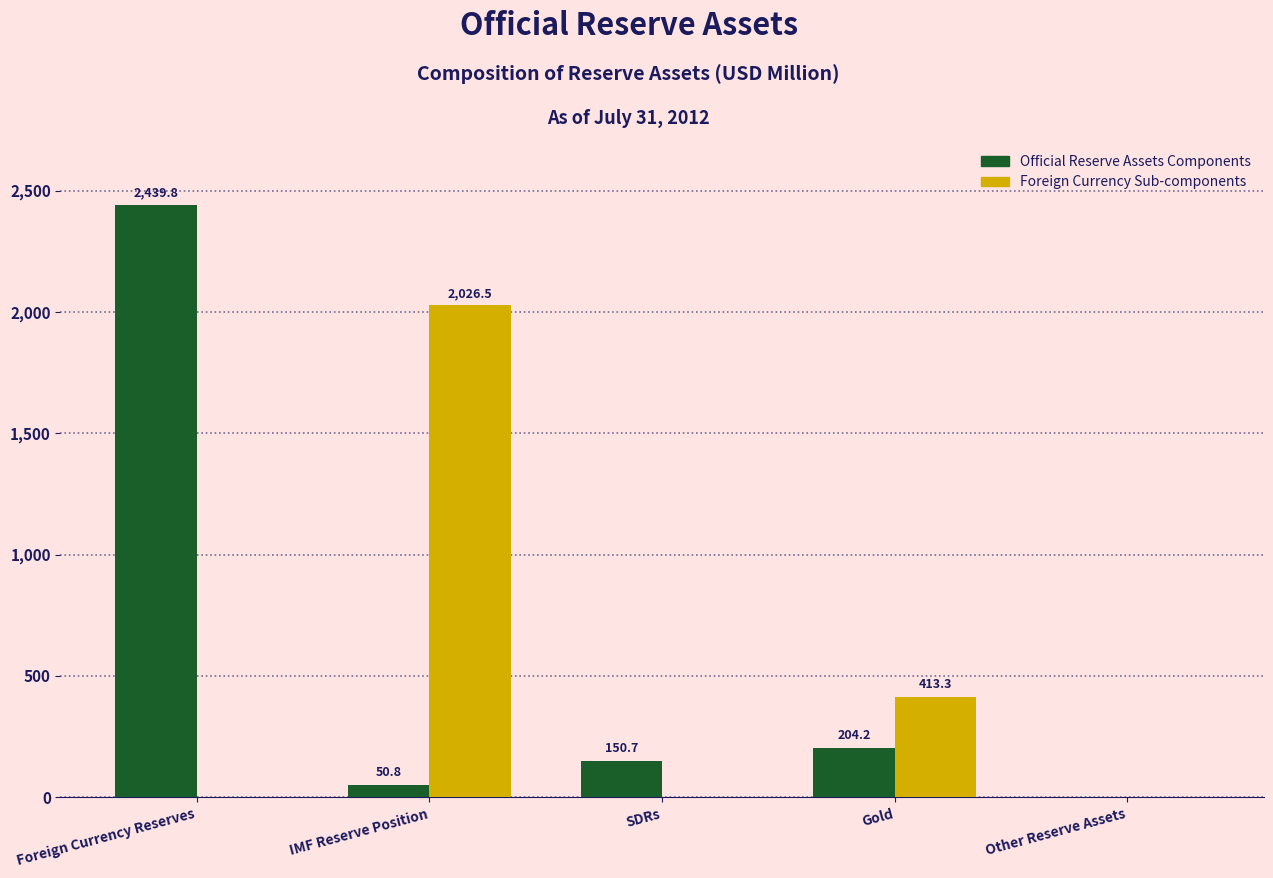

Reading left to right, what are all the values shown in this chart?

Official Reserve Assets Components: Foreign Currency Reserves=2439.8	IMF Reserve Position=50.8	SDRs=150.7	Gold=204.2	Other Reserve Assets=0.0
Foreign Currency Sub-components: Foreign Currency Reserves=0.0	IMF Reserve Position=2026.5	SDRs=0.0	Gold=413.3	Other Reserve Assets=0.0